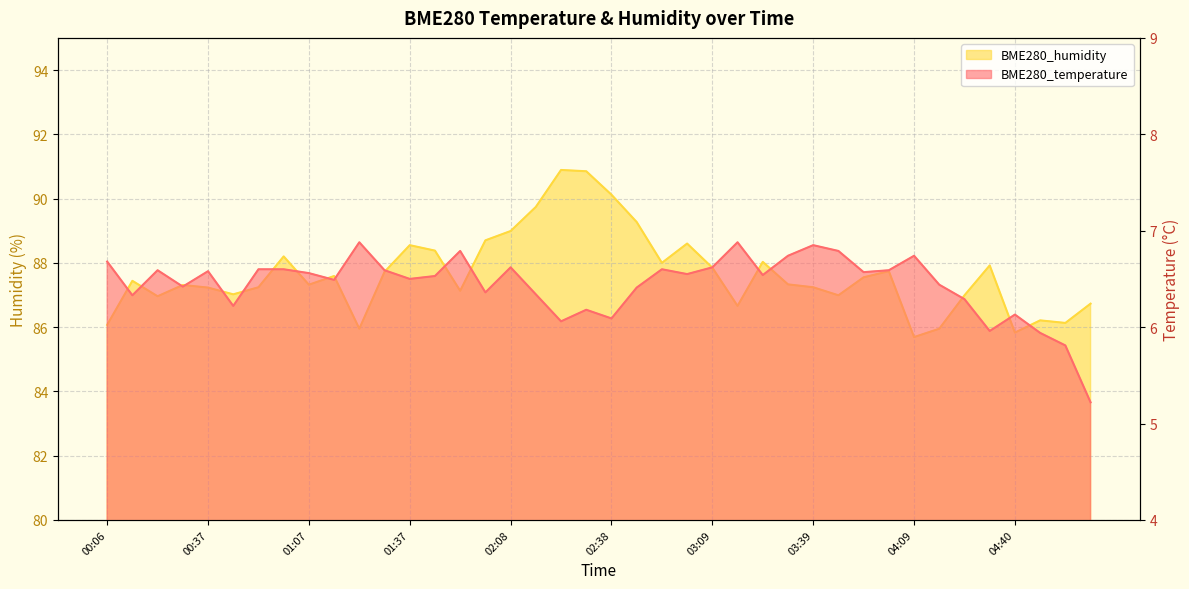

At which category does the chart reach its minimum across all series?

05:03